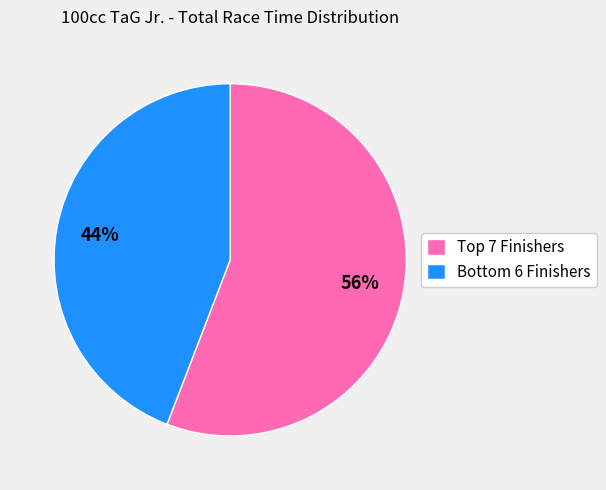

Which category accounts for the majority?

Top 7 Finishers